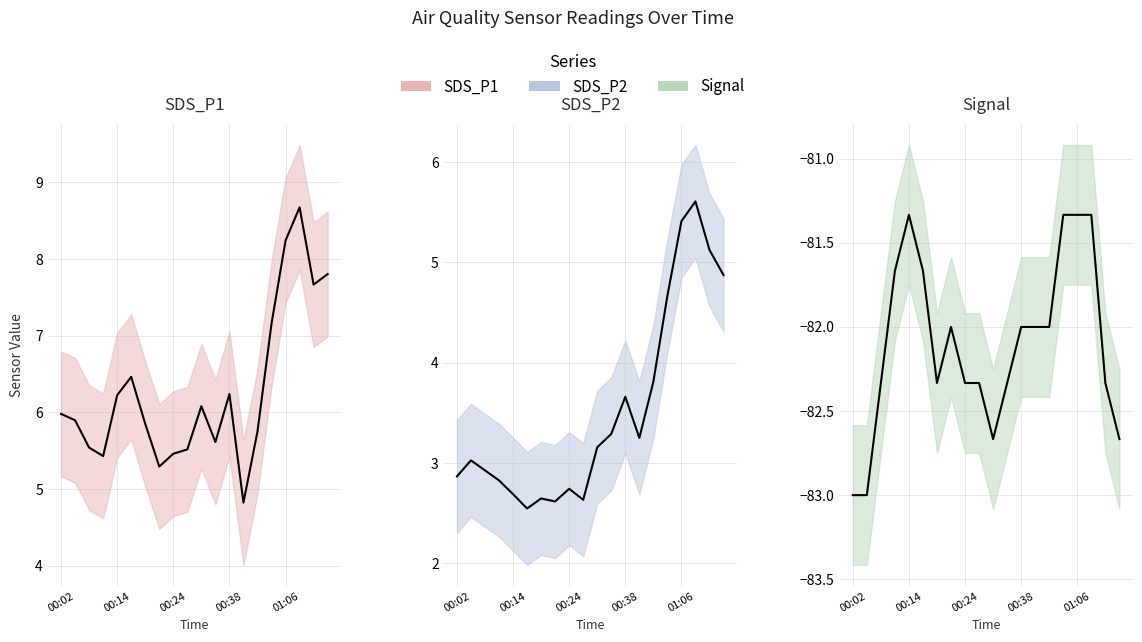

Which series changed the most between 10 and 16?

SDS_P2 (smooth)